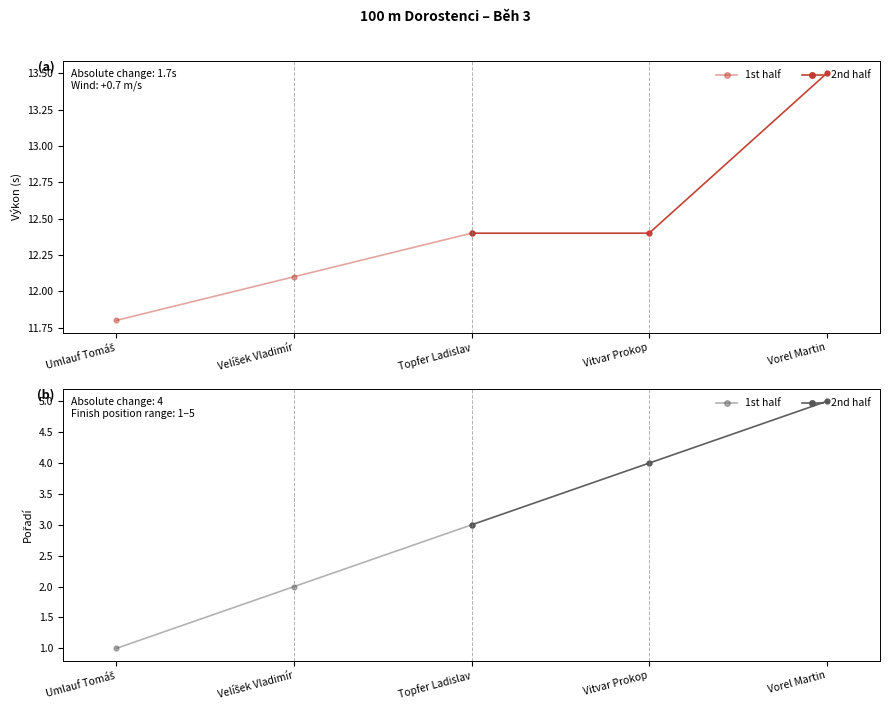

How many lines are shown in the chart?

4